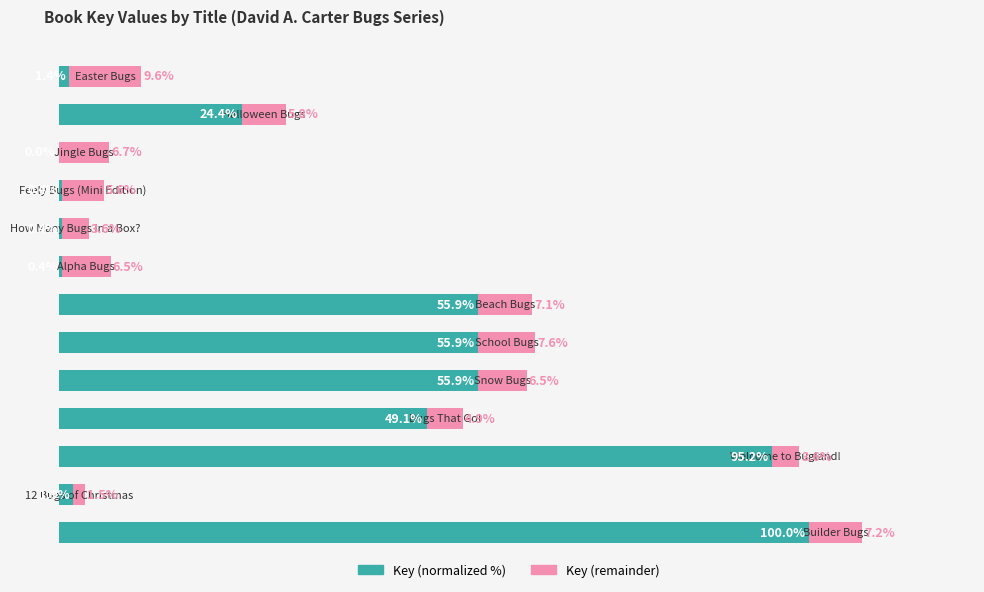

What are all the series names shown in the legend?

Key (normalized %), Key (remainder)